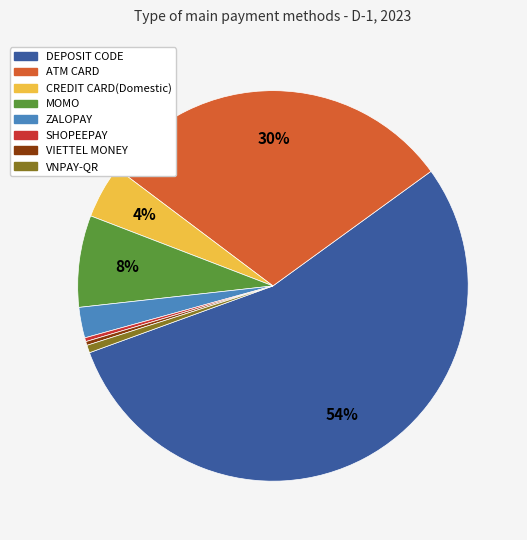

How many slices are in this pie chart?

8